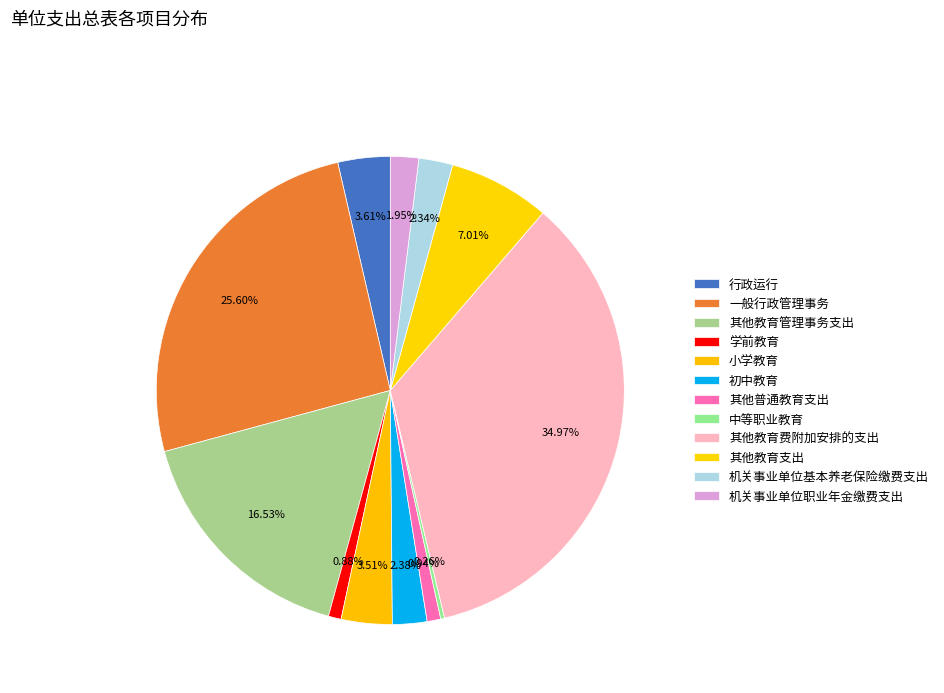

What is the total percentage of 机关事业单位职业年金缴费支出 and 机关事业单位基本养老保险缴费支出?

4.3%